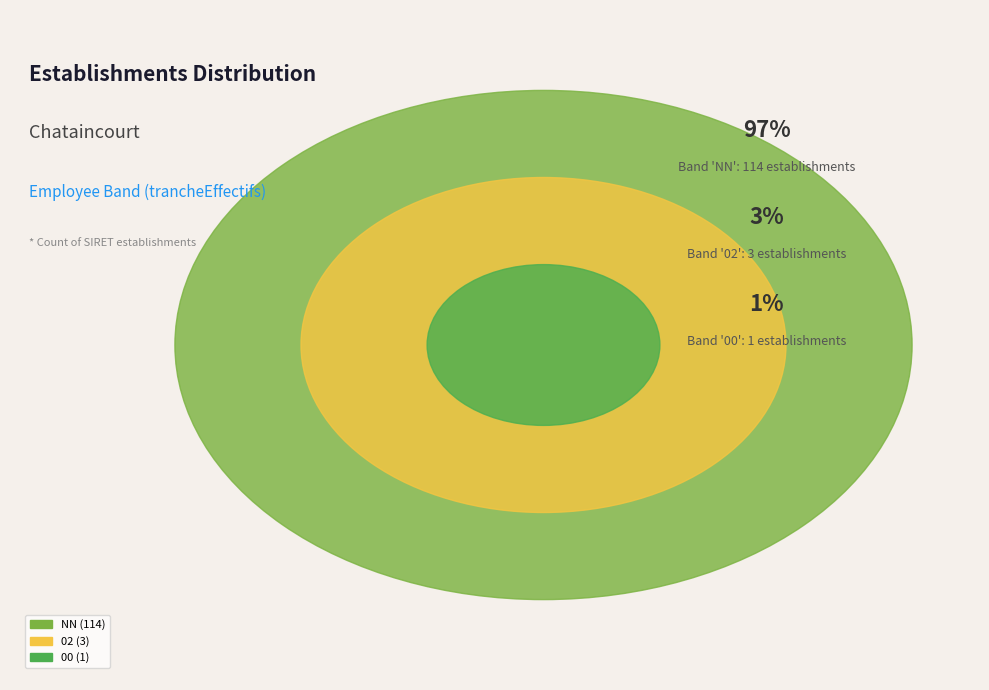

Which category accounts for the majority?

NN